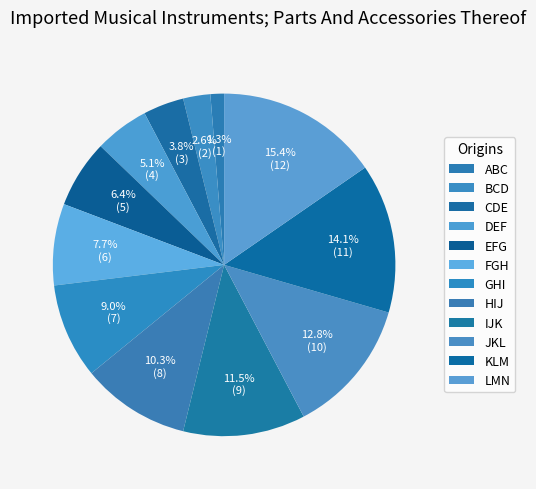

True or false: KLM accounts for 14% of the total.

True